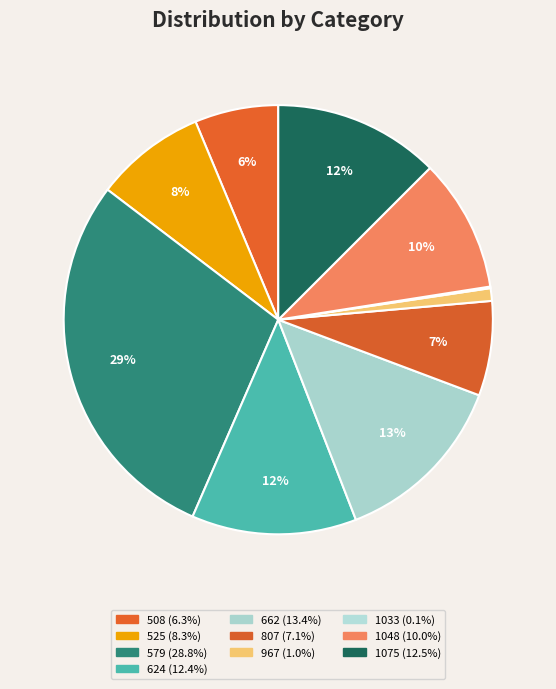

Which slice is the smallest?

1033